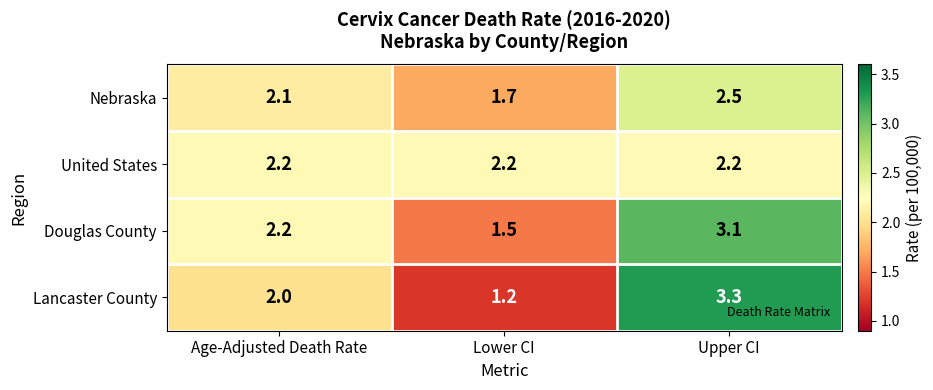

Reading right to left, extract all data points from this chart.

Nebraska: 2.5	1.7	2.1
United States: 2.2	2.2	2.2
Douglas County: 3.1	1.5	2.2
Lancaster County: 3.3	1.2	2.0